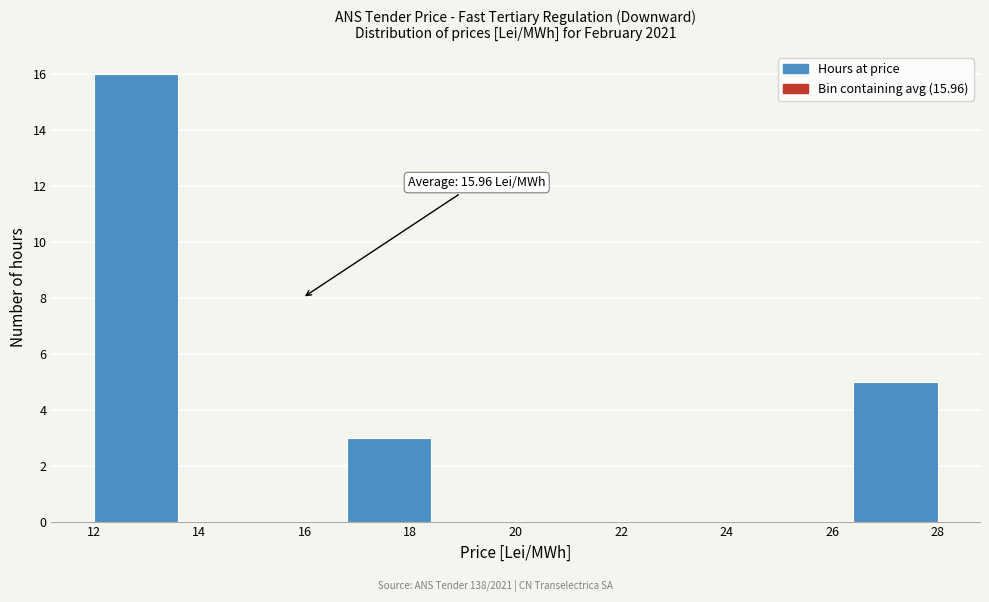

Over which range of the x-axis is the bar tallest?

12.0 to 13.6